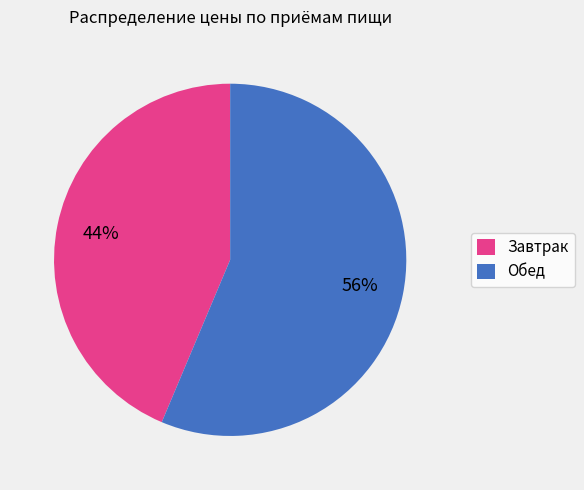

True or false: Обед accounts for 42% of the total.

False